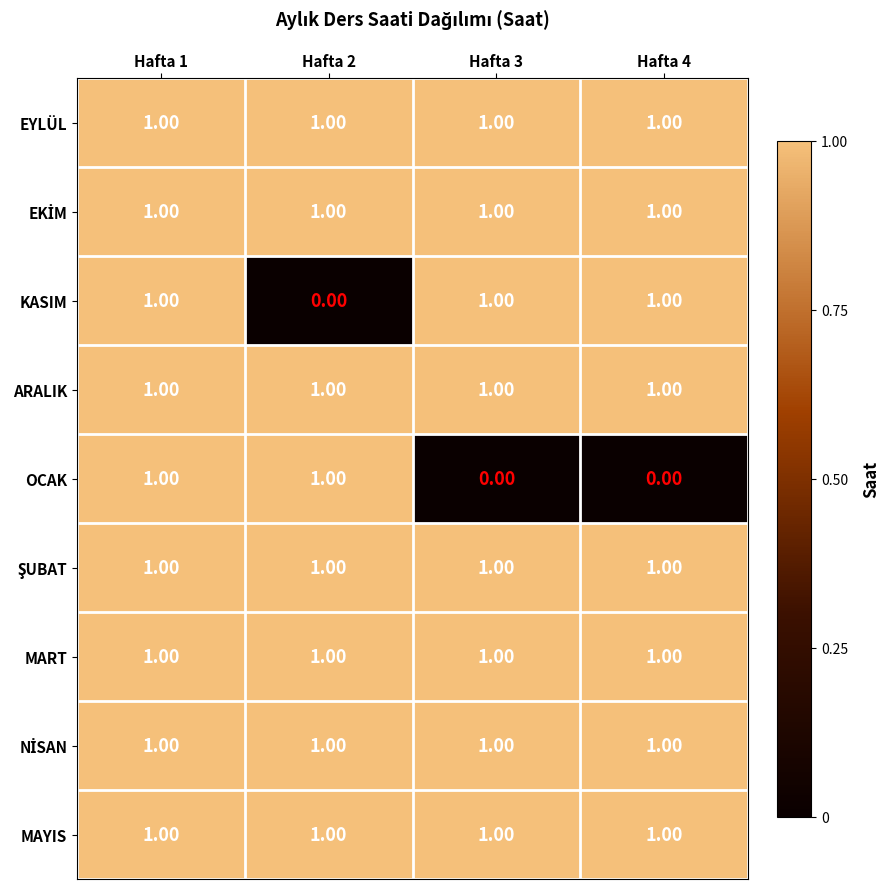

Which series changed the most between Hafta 1 and Hafta 3?

OCAK